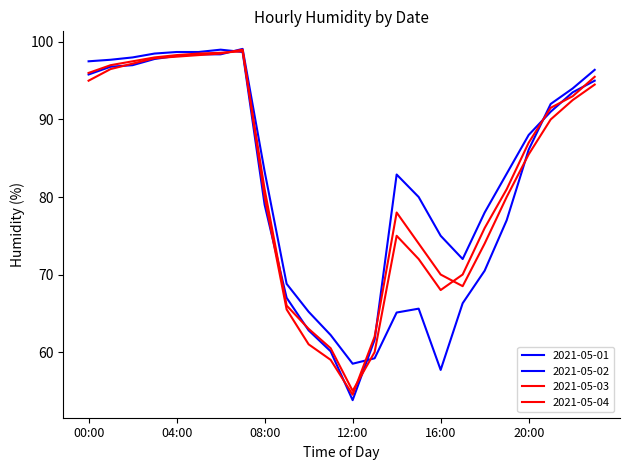

Count the number of data series in this chart.

4